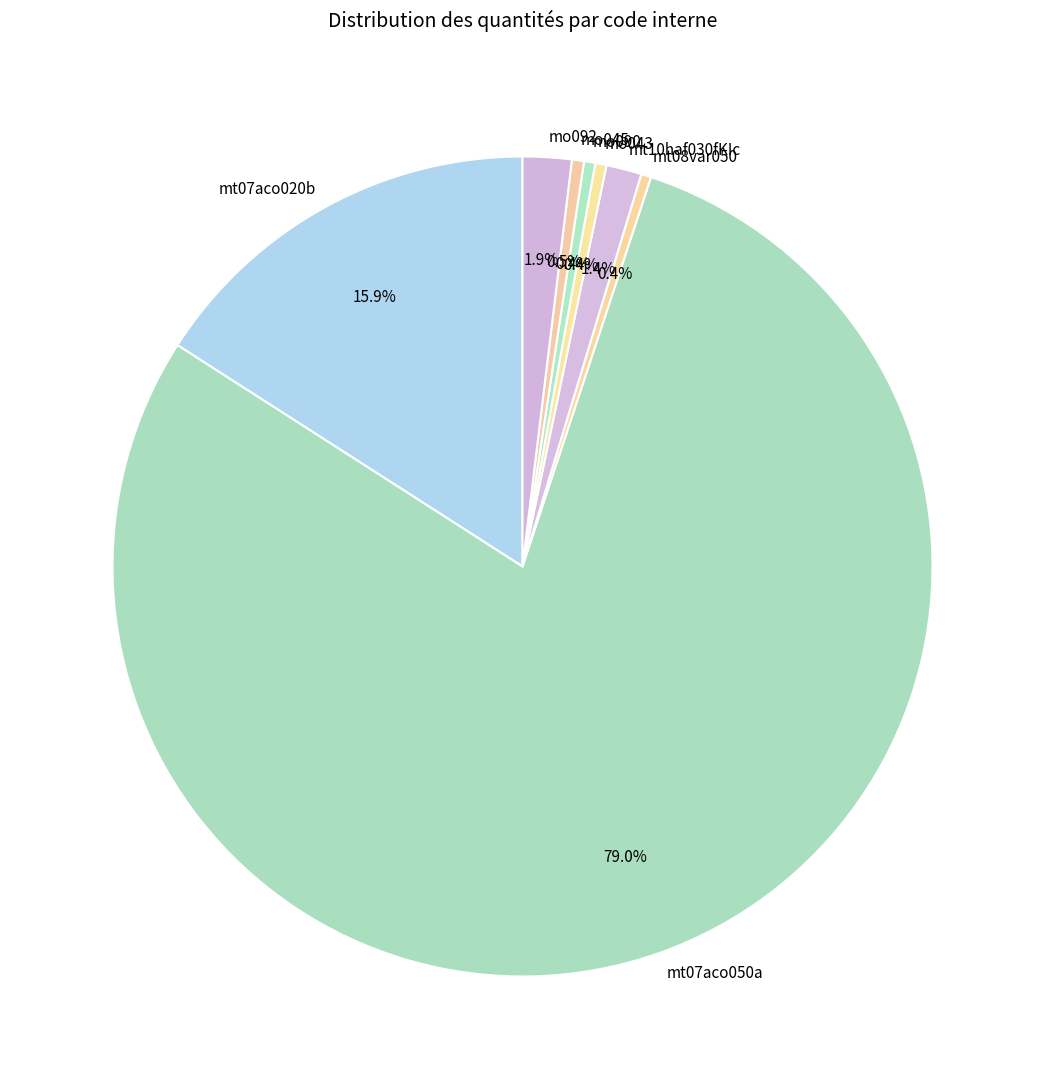

Count the number of slices in the pie.

8